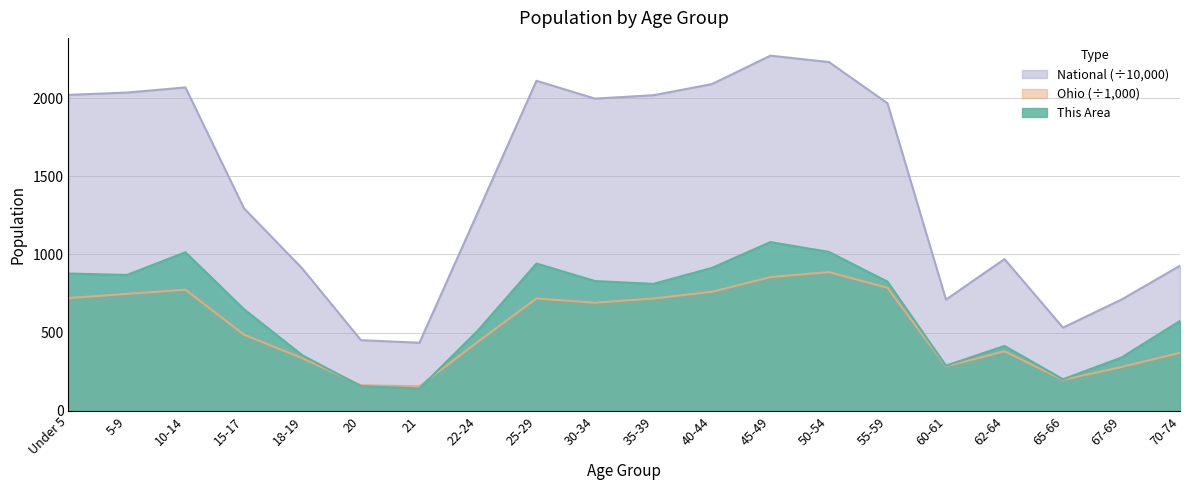

At which category does National reach its first local peak?

10-14